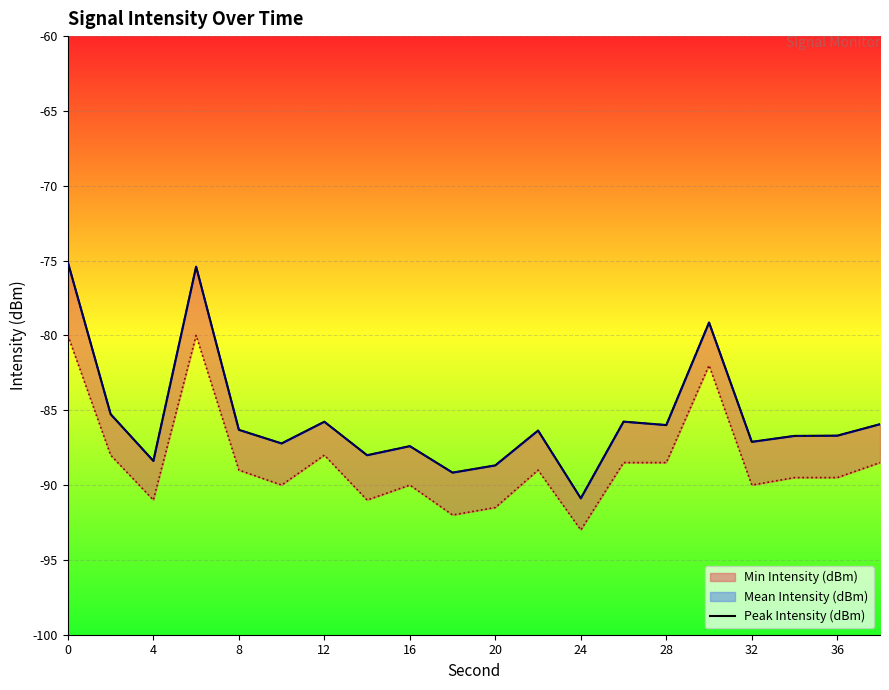

Count the number of values greater than -86.

8